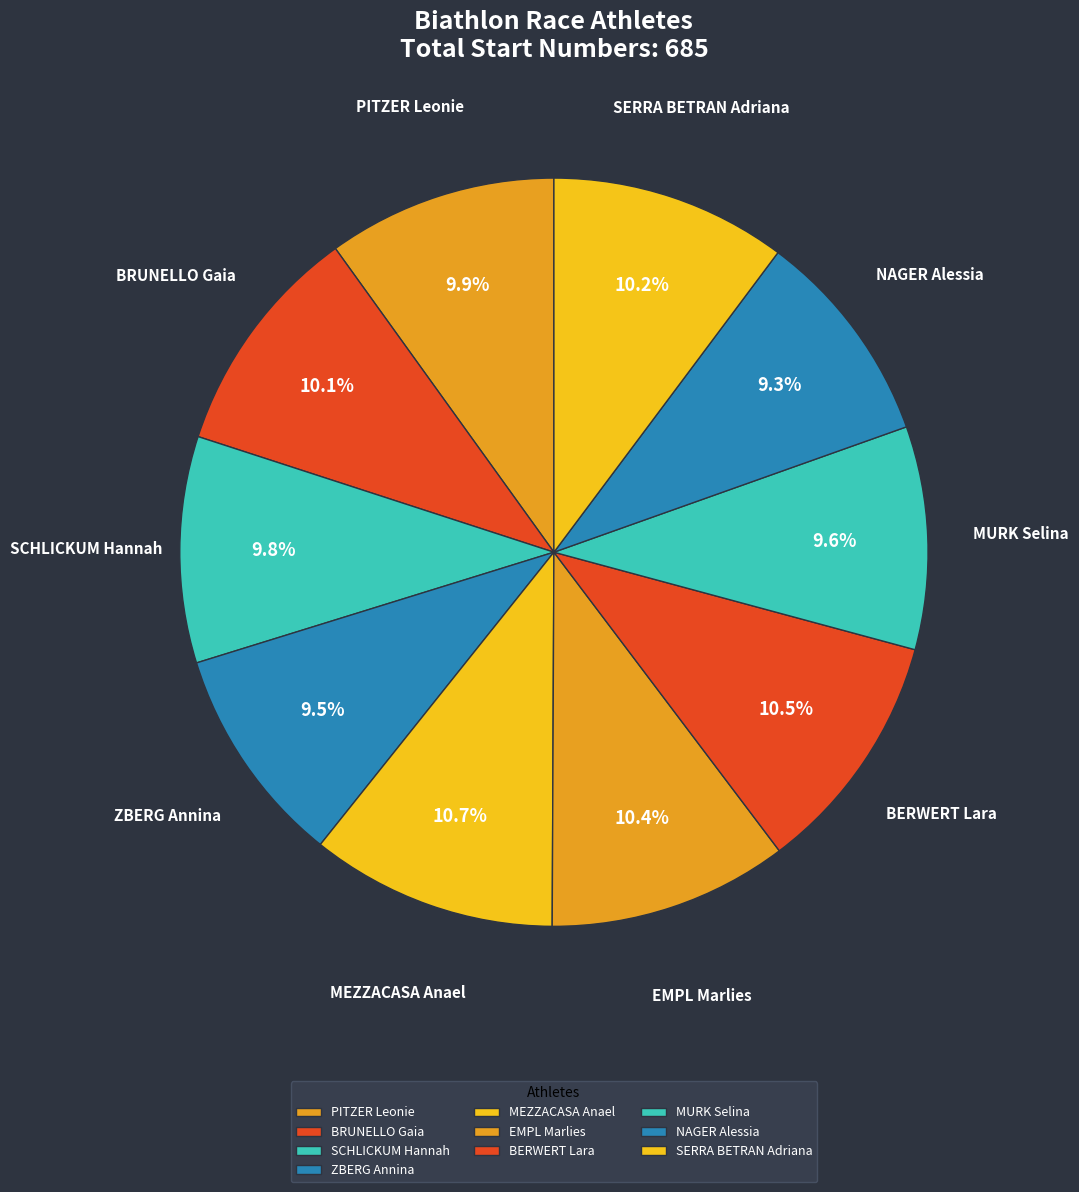

How much of the chart is everything except NAGER Alessia?

90.7%